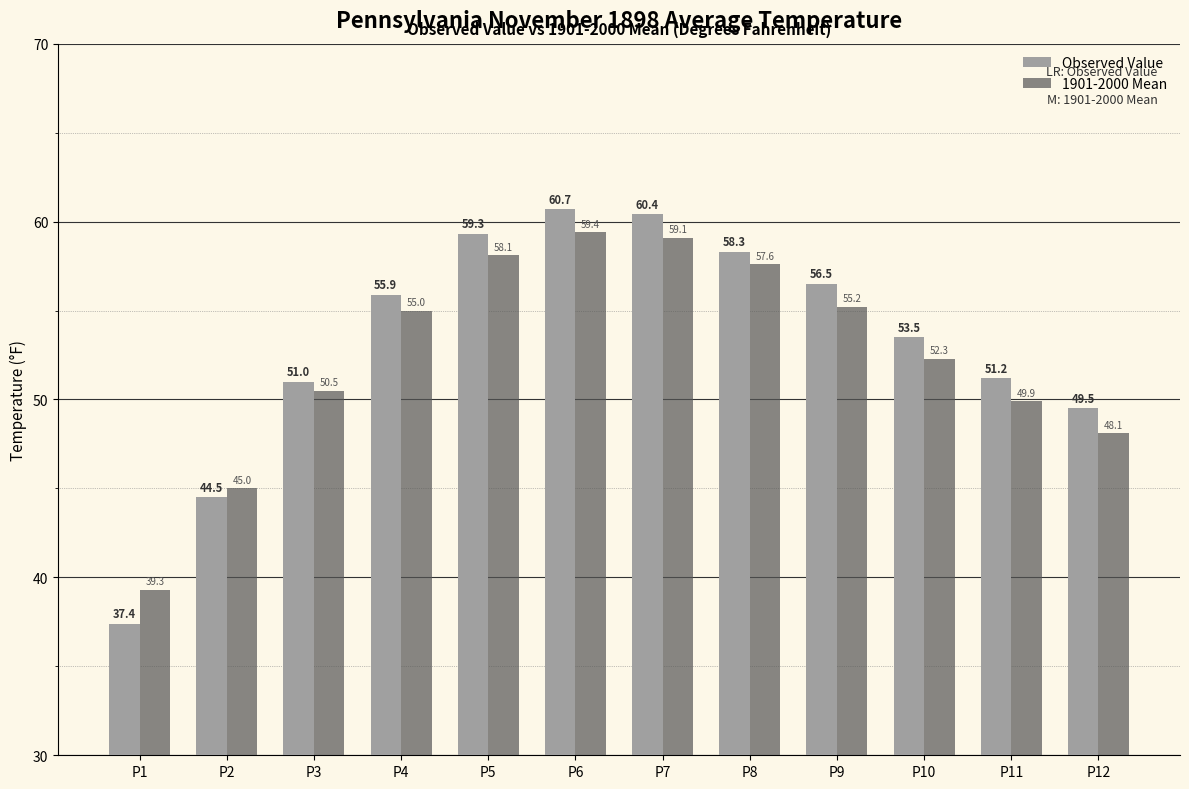

The value of Observed Value at P6 is 22.1. True or false?

False